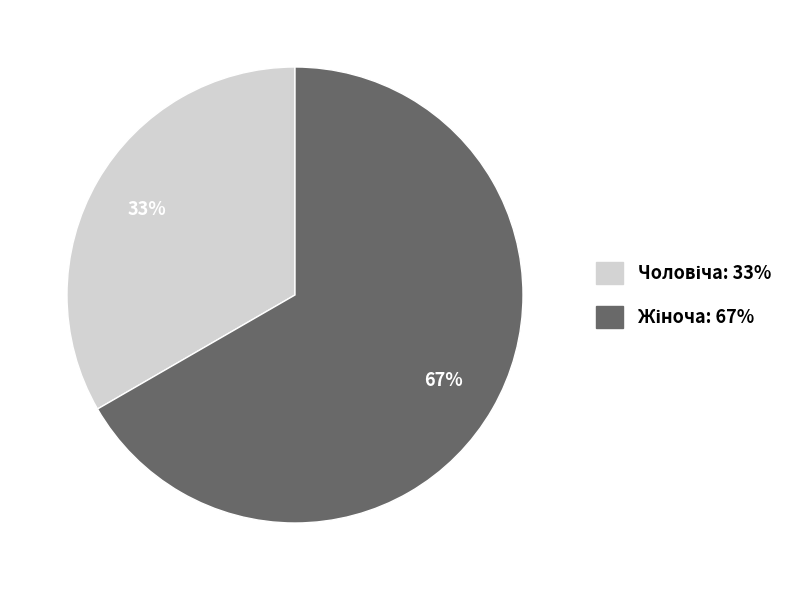

Is there a majority slice in this chart?

Yes